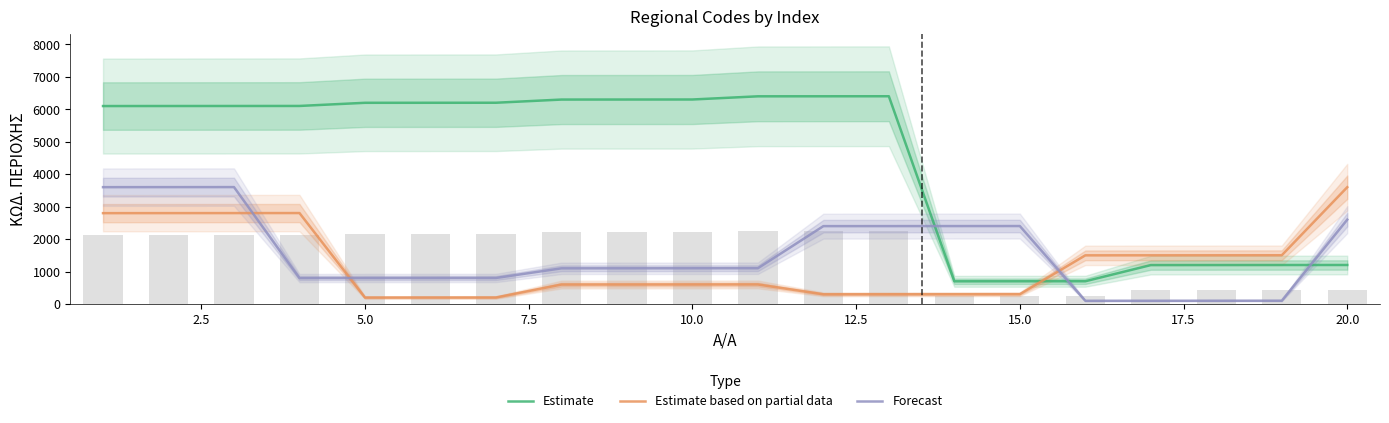

Reading left to right, transcribe all the data shown in this chart.

Estimate: 6101	6102	6103	6104	6201	6202	6203	6301	6302	6303	6401	6402	6403	701	702	703	1201	1202	1203	1204
Estimate based on partial data: 2801	2802	2803	2804	201	202	203	601	602	603	604	301	302	303	304	1501	1502	1503	1504	3601
Forecast: 3602	3603	3604	801	802	803	804	1101	1102	1103	1104	2401	2402	2403	2404	101	102	103	104	2601